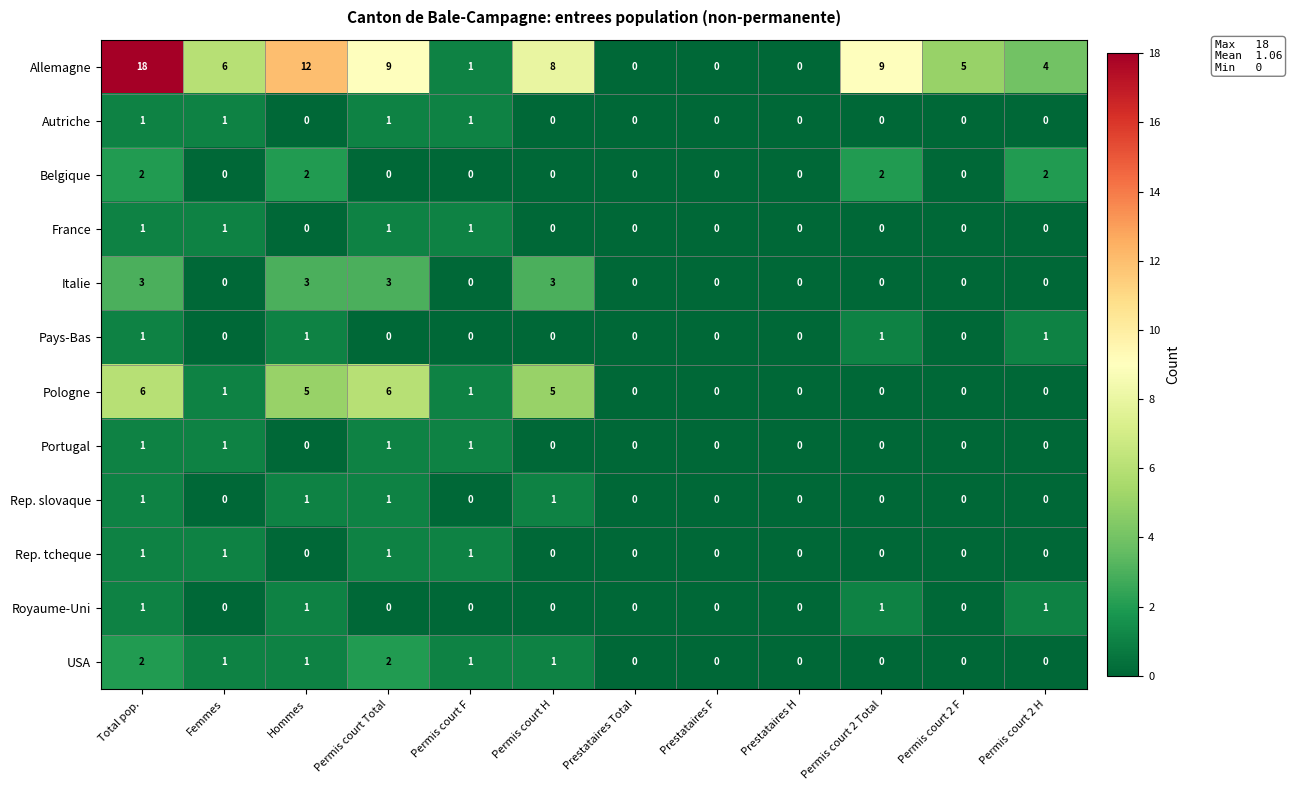

The Allemagne series shows 5 at Permis court 2 F. True or false?

True